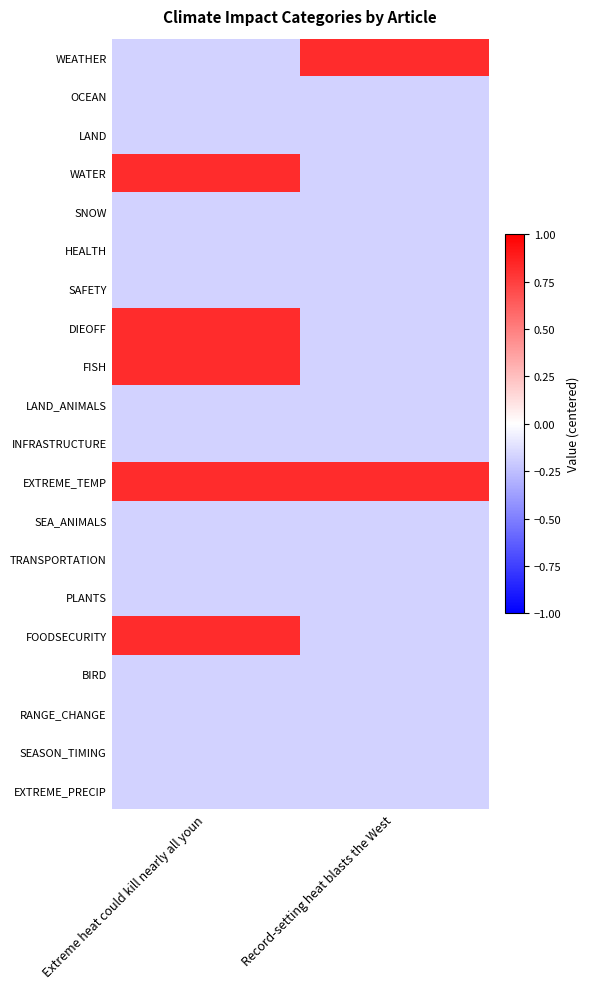

Which has a higher value, Record-setting heat blasts the West or Extreme heat could kill nearly all youn?

Record-setting heat blasts the West